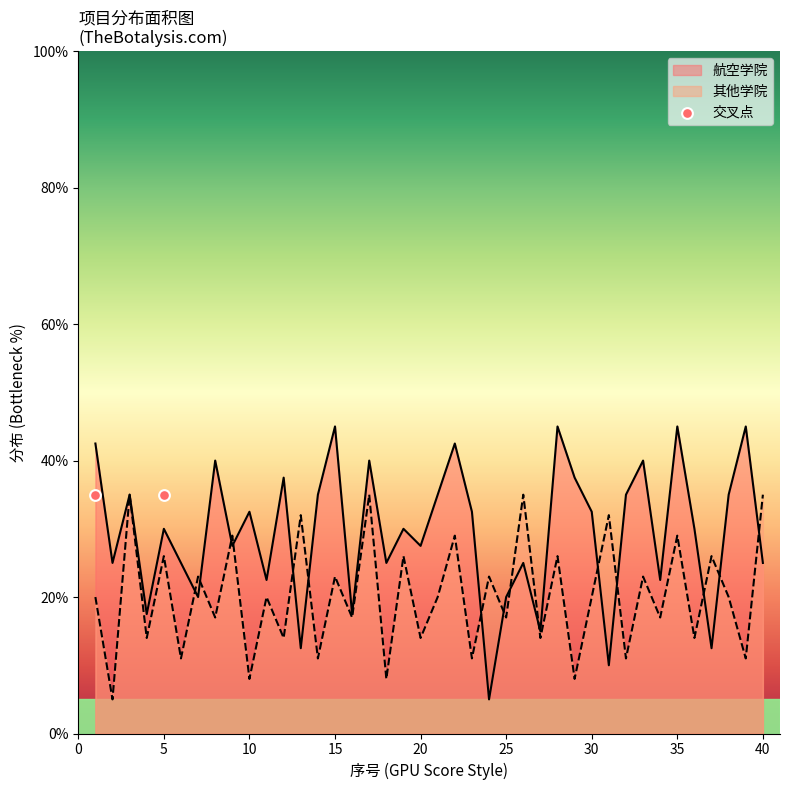

What are all the series names shown in the legend?

航空学院, 其他学院